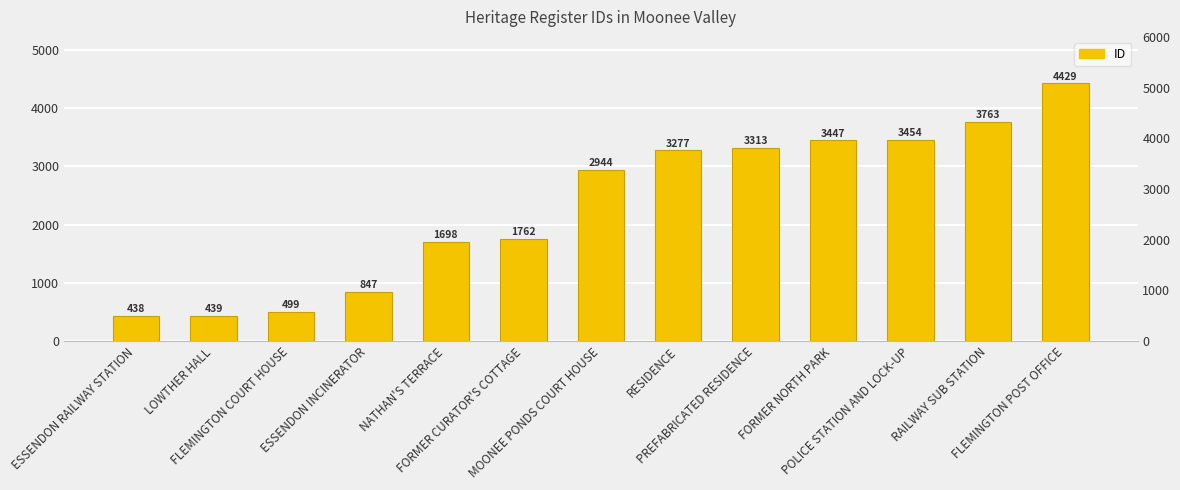

List the labels in order of value, largest first.

FLEMINGTON POST OFFICE, RAILWAY SUB STATION, POLICE STATION AND LOCK-UP, FORMER NORTH PARK, PREFABRICATED RESIDENCE, RESIDENCE, MOONEE PONDS COURT HOUSE, FORMER CURATOR'S COTTAGE, NATHAN'S TERRACE, ESSENDON INCINERATOR, FLEMINGTON COURT HOUSE, LOWTHER HALL, ESSENDON RAILWAY STATION